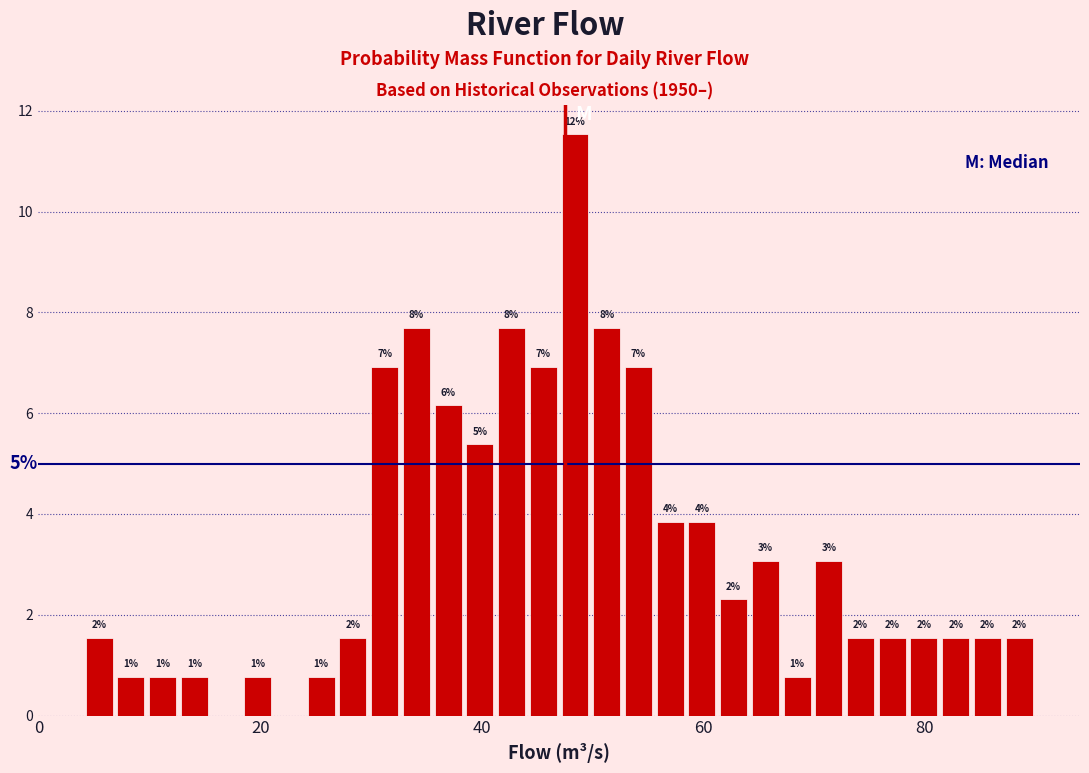

Read against the x-axis, roughly where is the centre of the tallest bar?

48